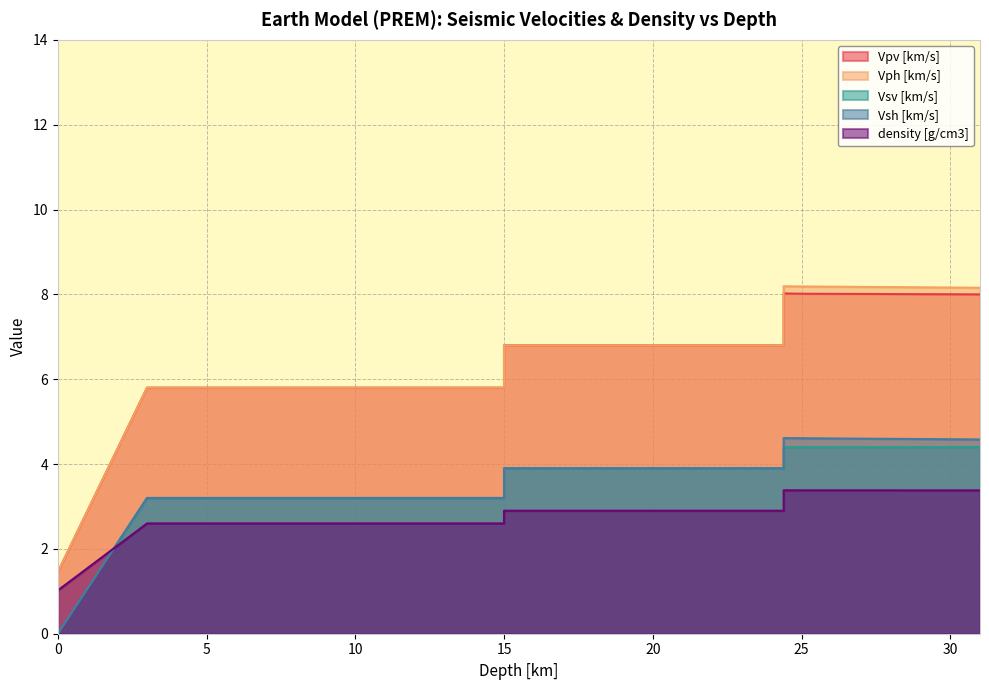

Which series has the widest spread of values?

Vph [km/s]